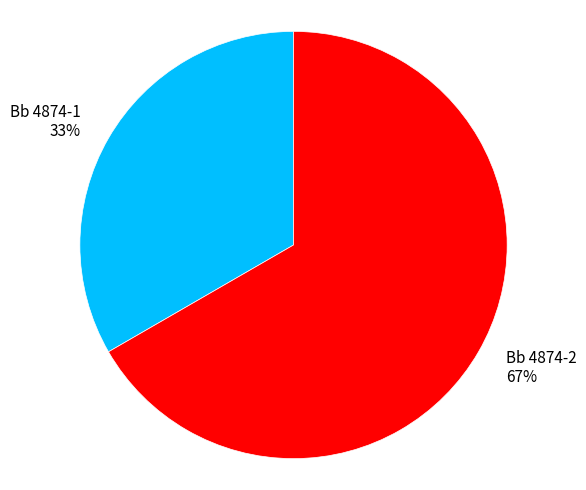

Combined, do Bb 4874-2 and Bb 4874-1 account for over 50%?

Yes